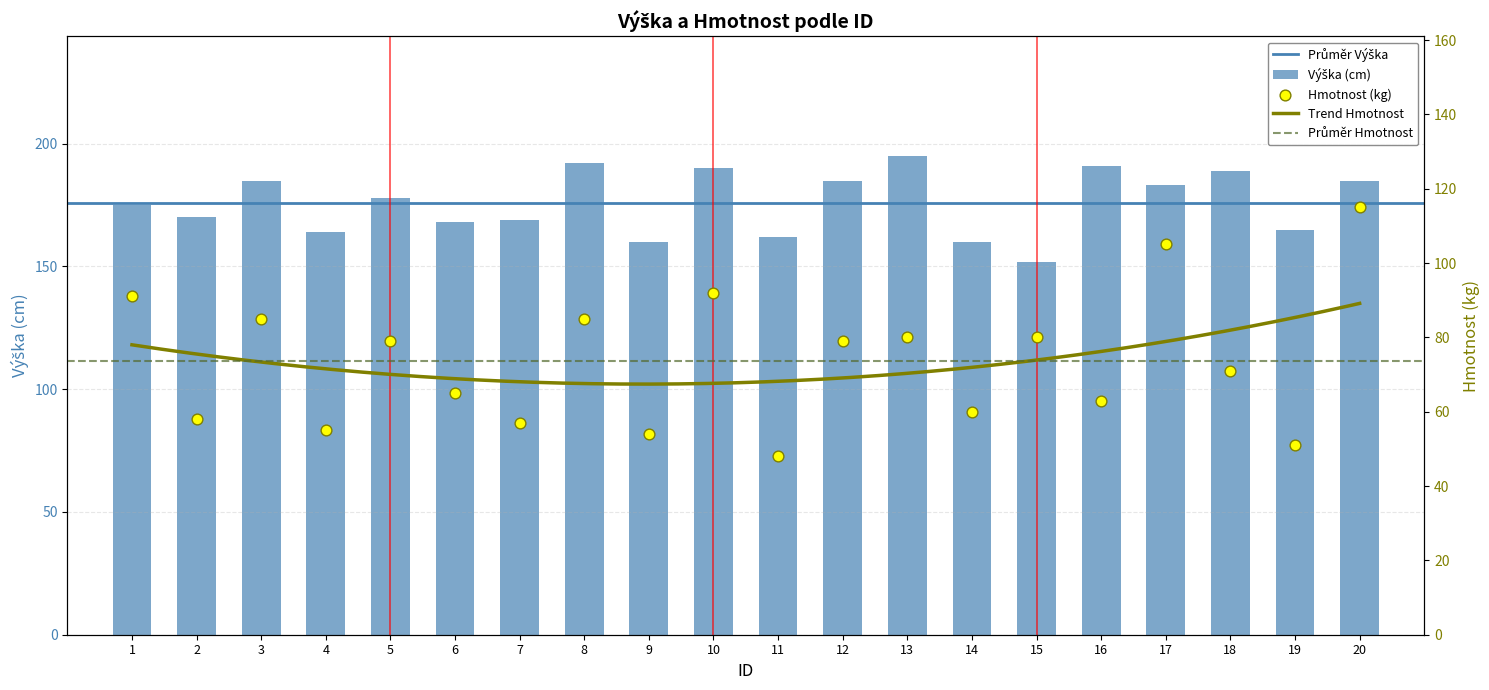

Is the value of Hmotnost at 3 greater than the value of Výška at 18?

No